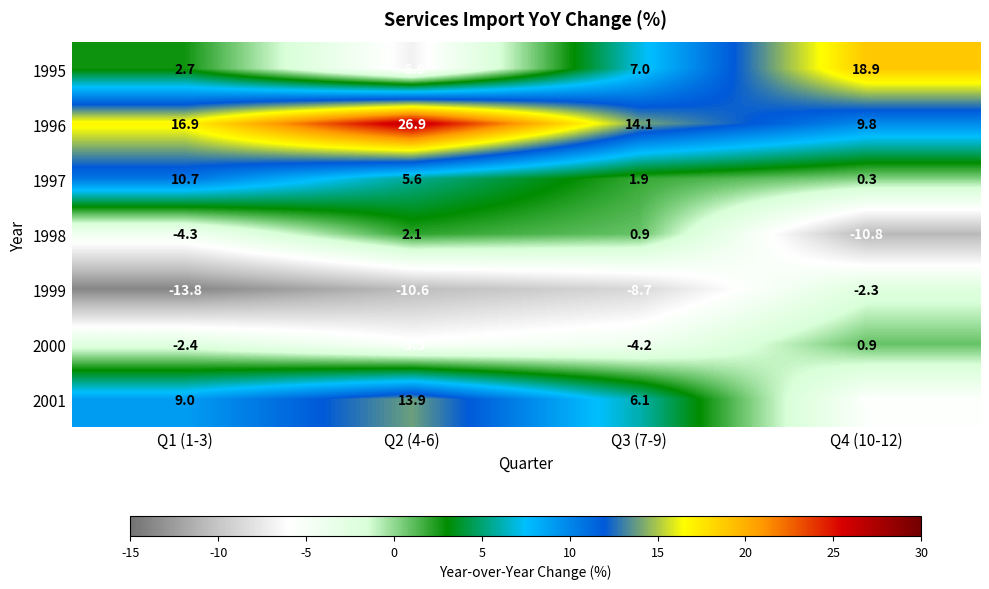

Which series has the largest range (max minus min)?

1995